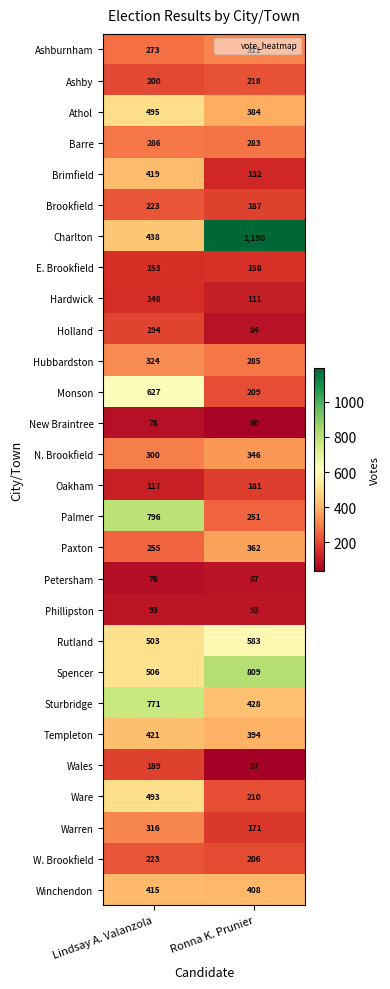

Read the Sturbridge value at Lindsay A. Valanzola, to the nearest 50.

750